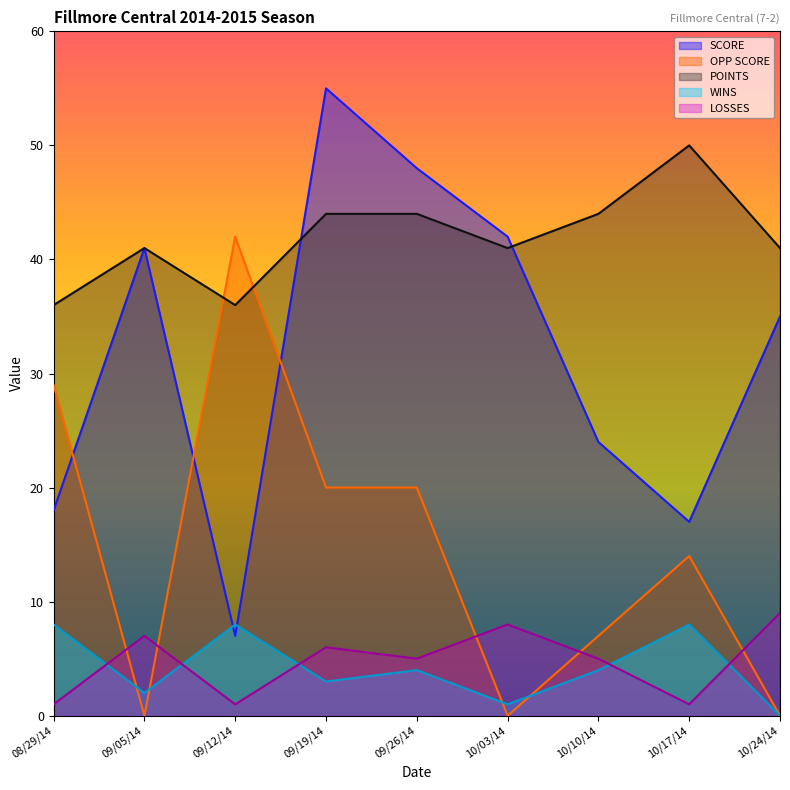

What is the sum of the POINTS values at 10/17/14 and 08/29/14?

86